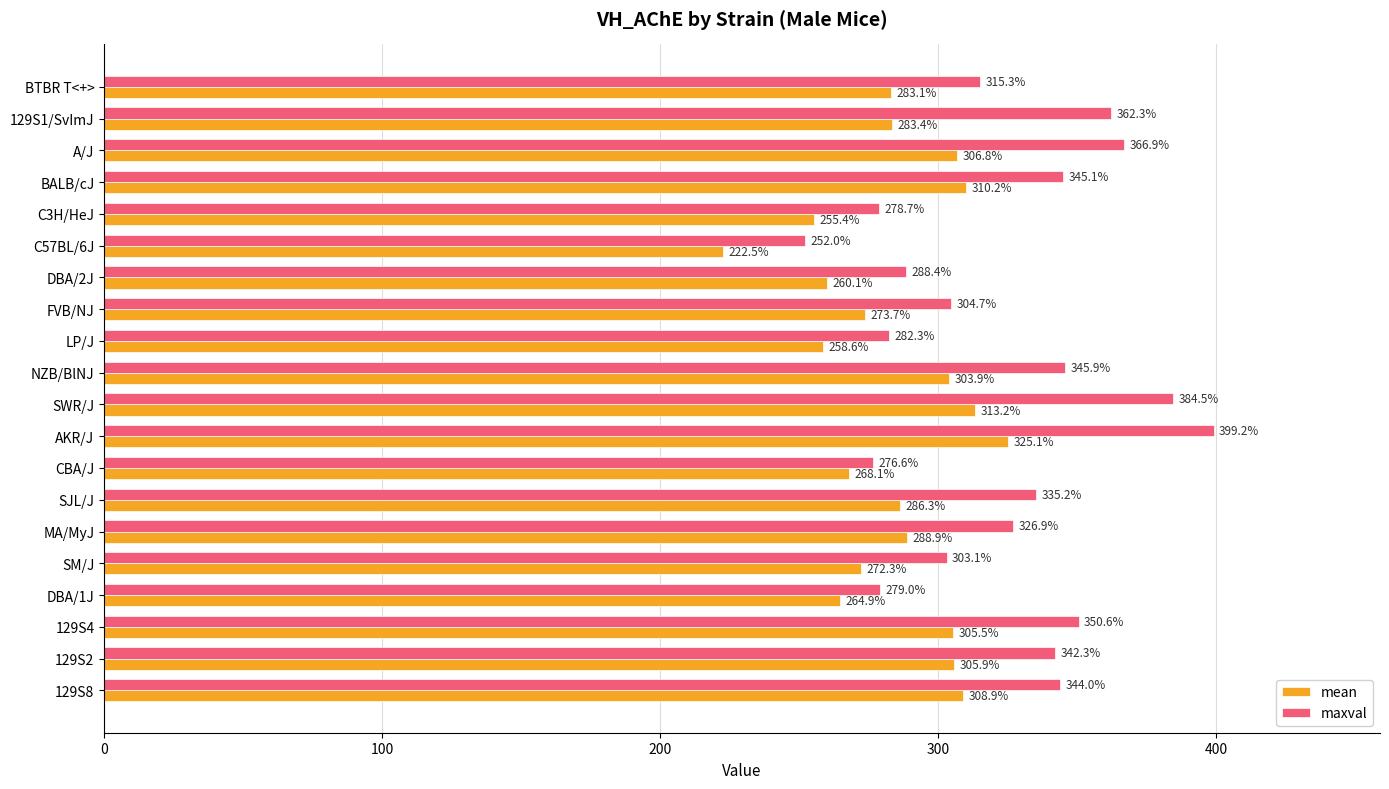

Rank the categories by mean value from lowest to highest.

C57BL/6J, C3H/HeJ, LP/J, DBA/2J, DBA/1J, CBA/J, SM/J, FVB/NJ, BTBR T<+>, 129S1/SvImJ, SJL/J, MA/MyJ, NZB/BlNJ, 129S4, 129S2, A/J, 129S8, BALB/cJ, SWR/J, AKR/J